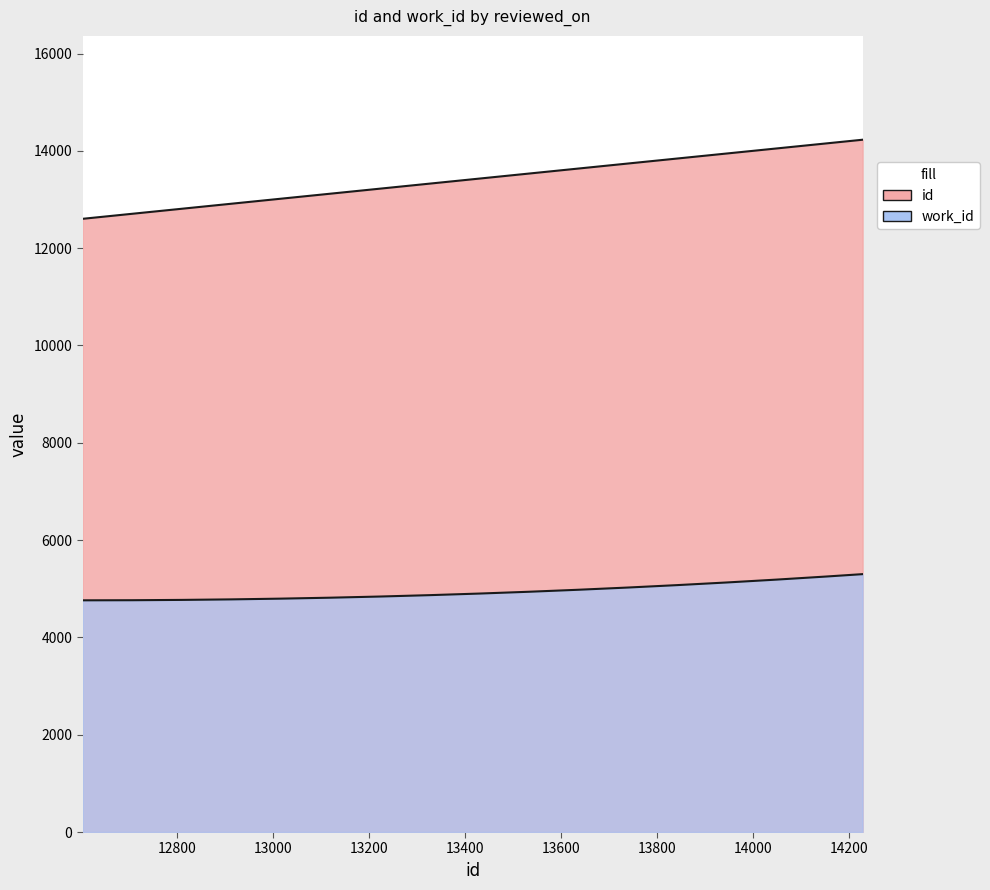

Read the work_id value at , to the nearest 100.

5300